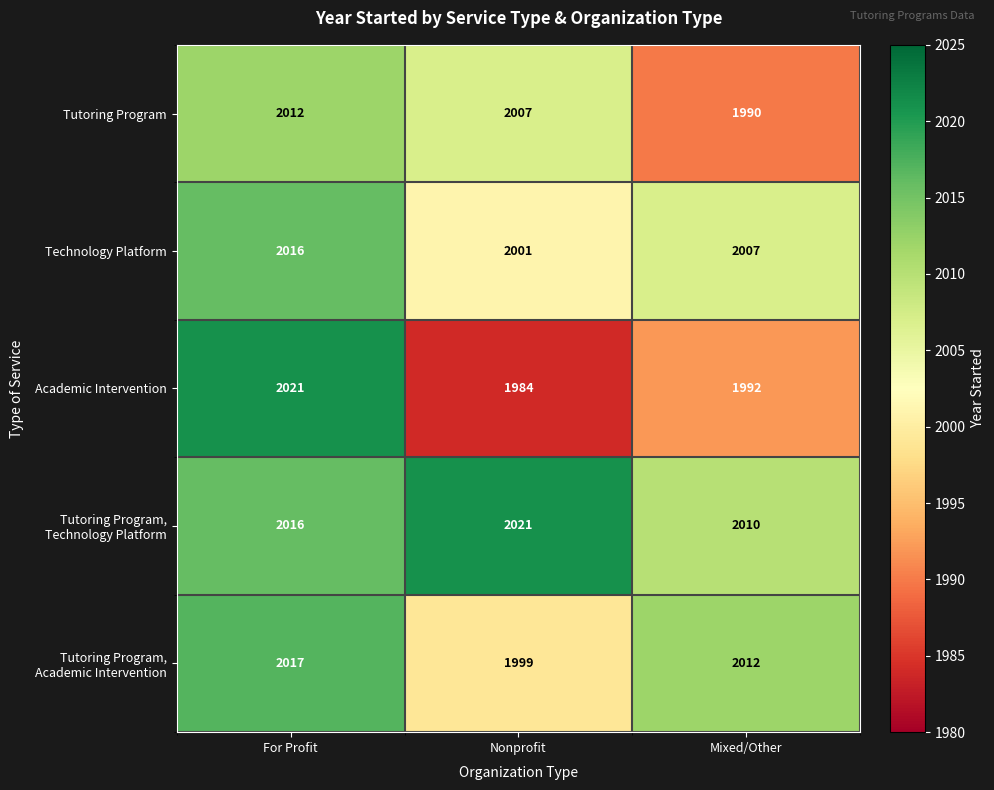

What is the difference between the Tutoring Program values at For Profit and Mixed/Other?

22